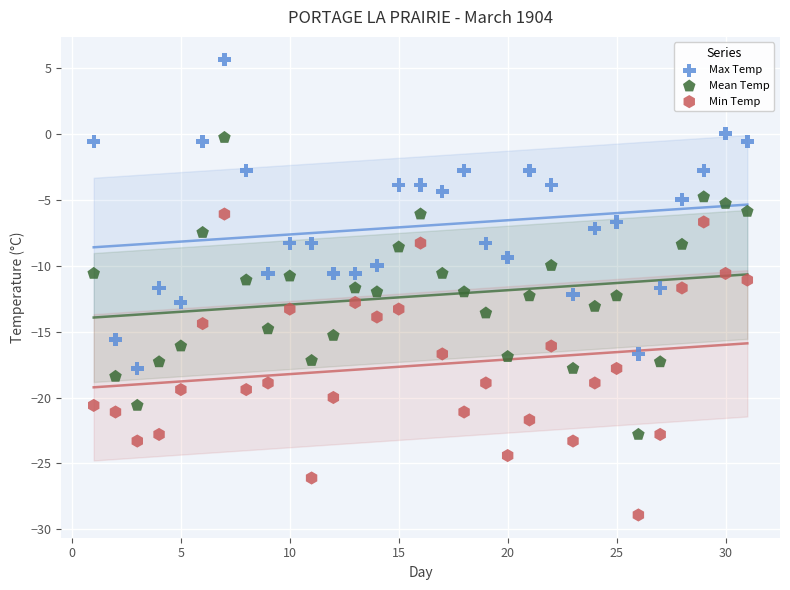

Which series has the widest spread of Y values?

Max Temp